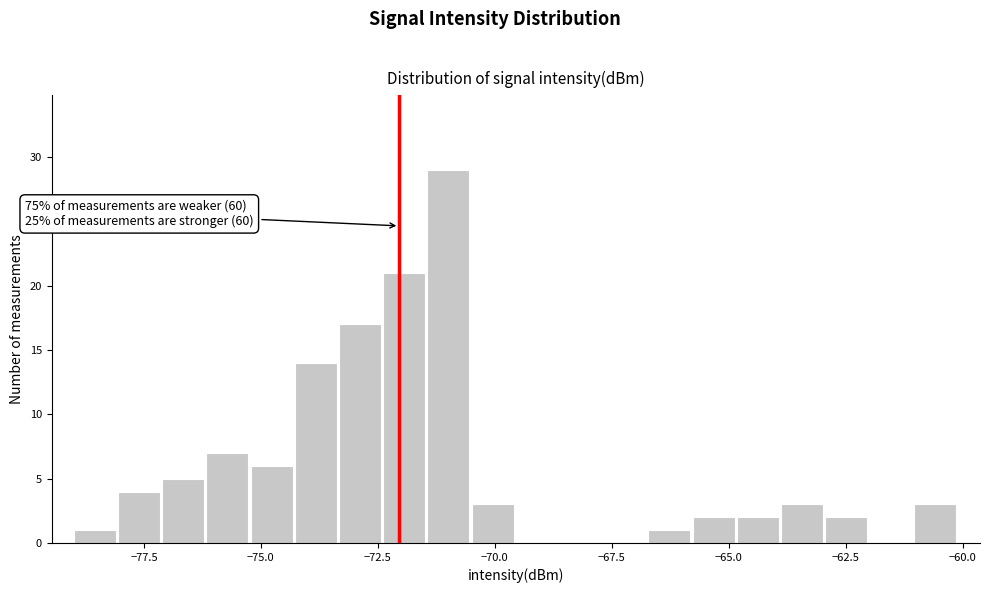

Around what value on the x-axis is the tallest bar? Give the approximate position of its centre, as read against the axis.

-71.0